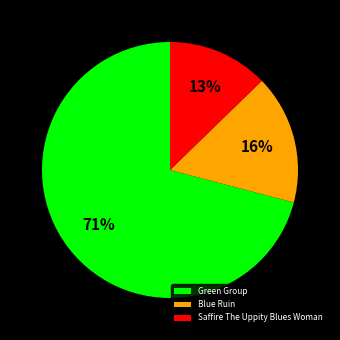

Is the sum of Green Group and Saffire The Uppity Blues Woman greater than half?

Yes